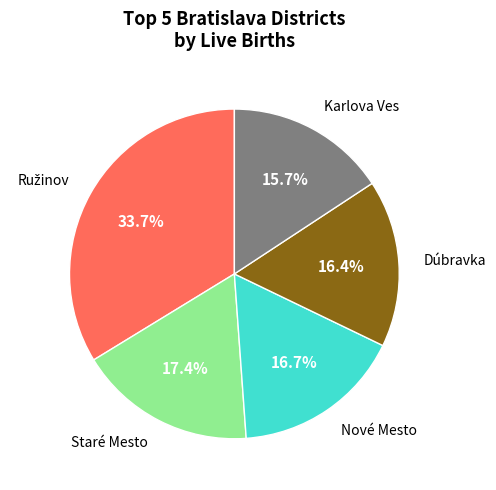

Is there any slice that represents more than half of the pie?

No